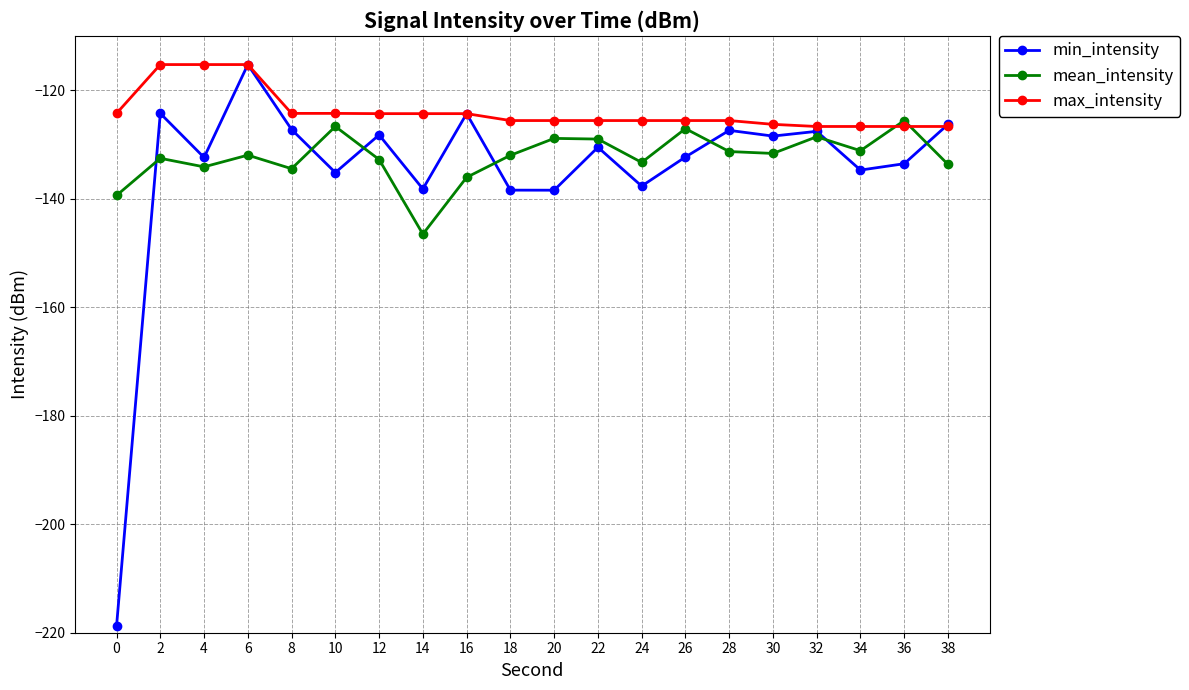

Is it true that min_intensity equals -130.6 at 22?

True